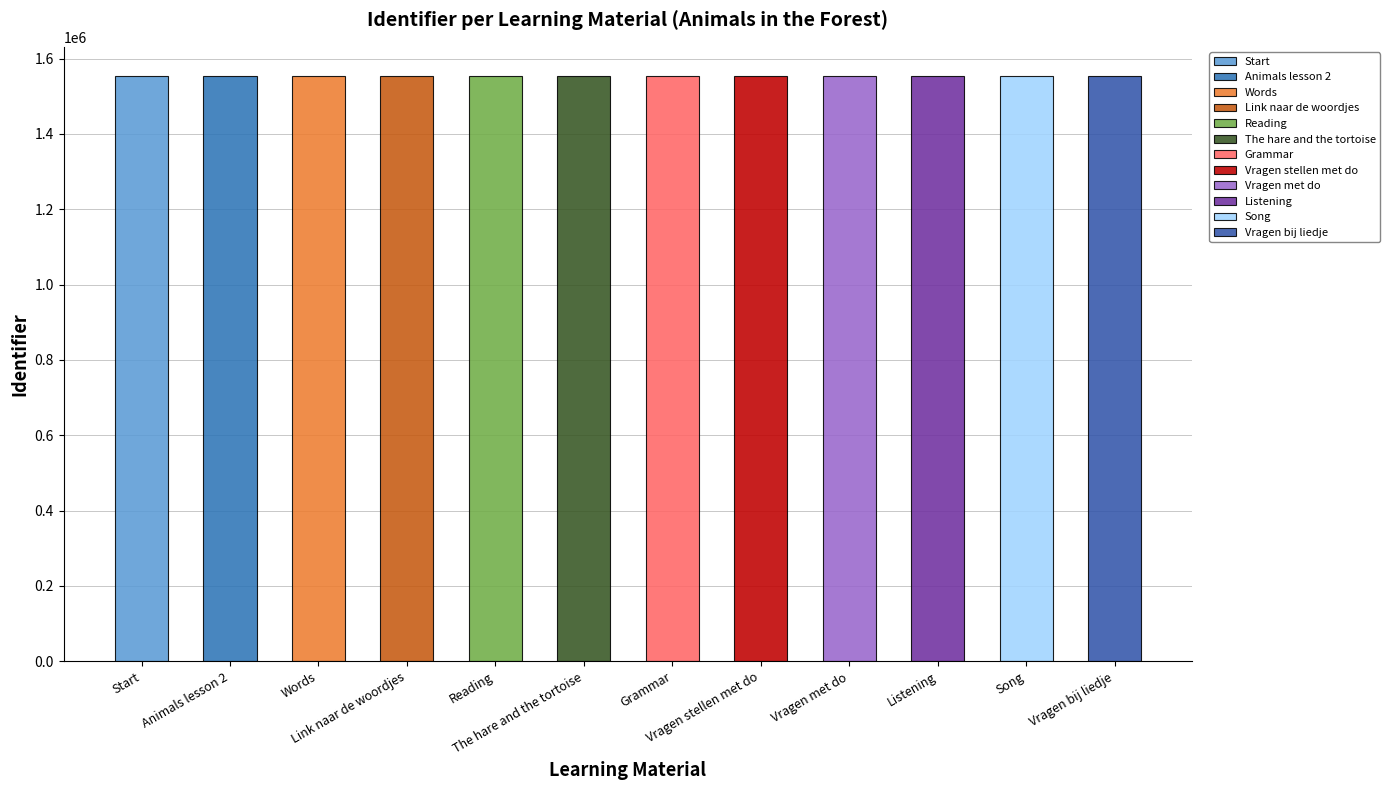

Rank the categories by value from lowest to highest.

Start, Animals lesson 2, Reading, The hare and the tortoise, Words, Link naar de woordjes, Grammar, Vragen stellen met do, Vragen met do, Listening, Song, Vragen bij liedje